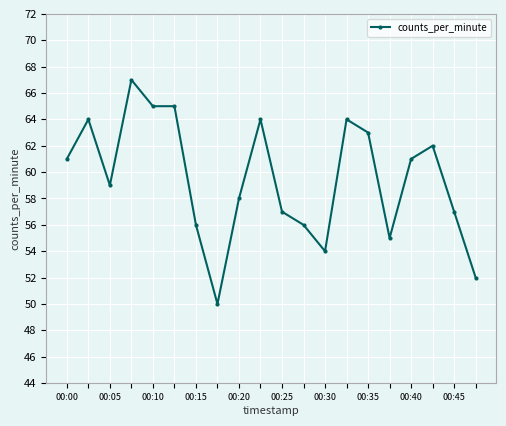

What is the maximum value shown in the chart?

67